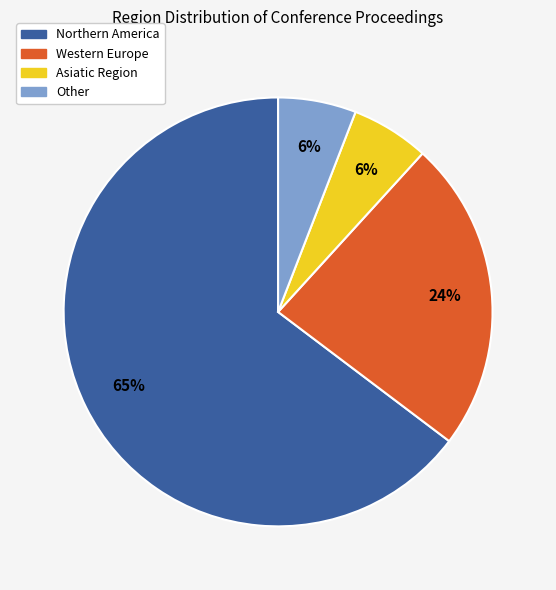

Which slice is the largest?

Northern America